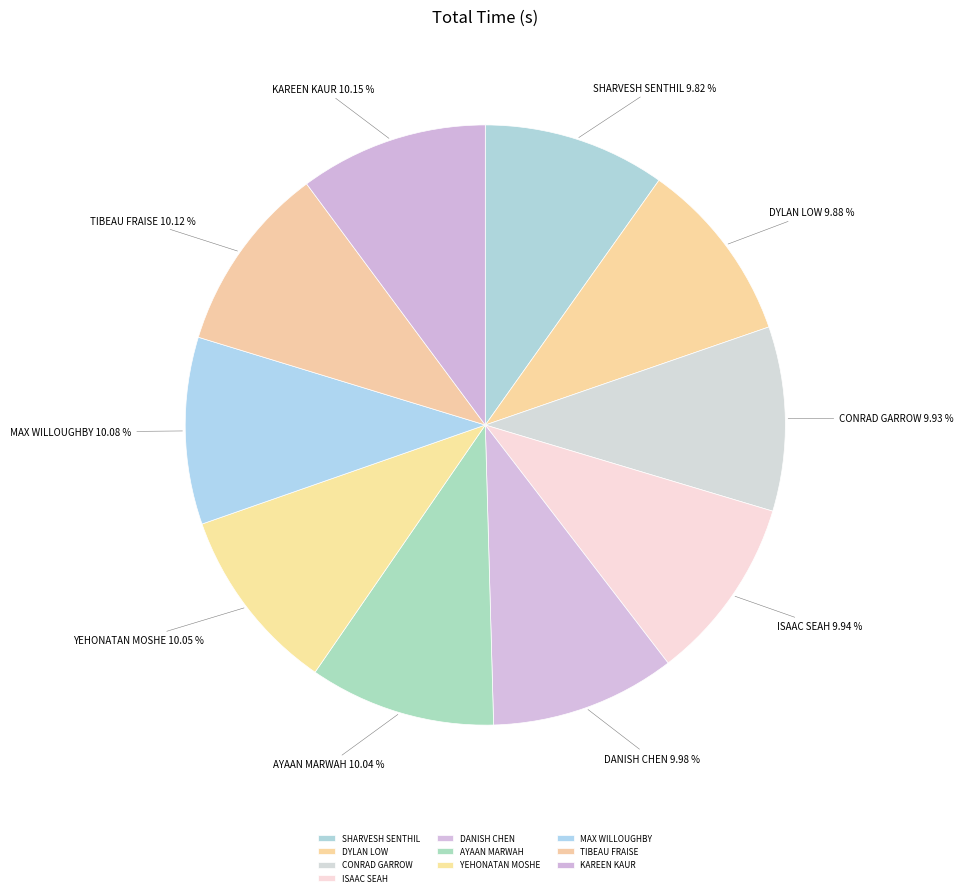

To the nearest percent, what percentage of the pie is YEHONATAN MOSHE?

10%